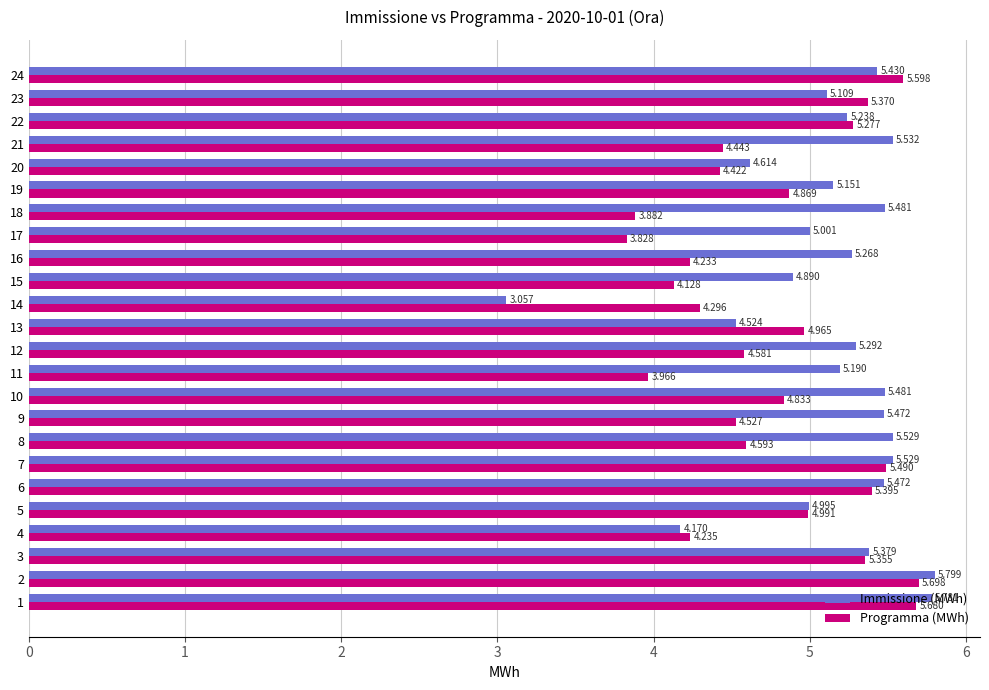

Rank the series by their maximum value, from lowest to highest.

Programma (MWh), Immissione (MWh)